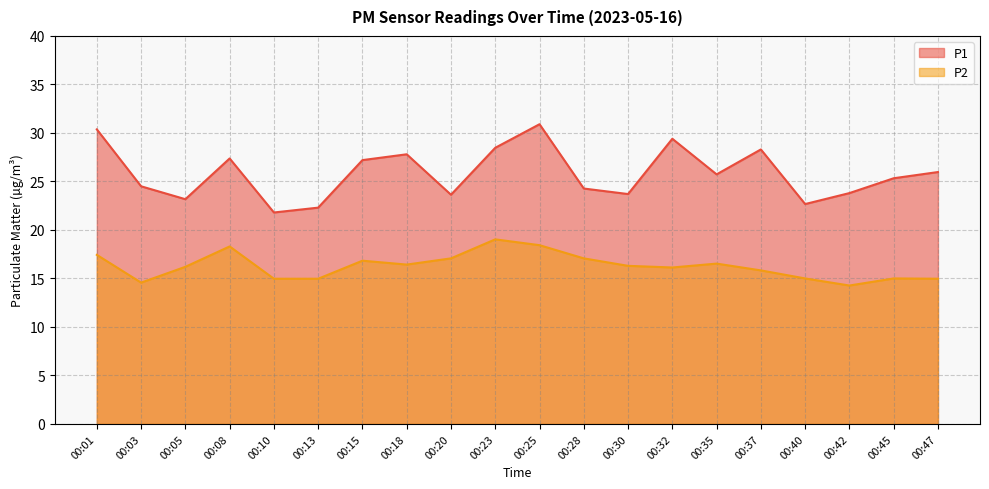

Reading left to right, list all the values displayed in this chart.

P1: 30.4	24.5	23.2	27.4	21.8	22.3	27.2	27.8	23.6	28.5	30.9	24.3	23.7	29.4	25.7	28.3	22.7	23.8	25.3	26.0
P2: 17.4	14.6	16.2	18.3	15.0	15.0	16.8	16.4	17.1	19.0	18.4	17.1	16.3	16.1	16.5	15.8	15.0	14.3	15.0	15.0